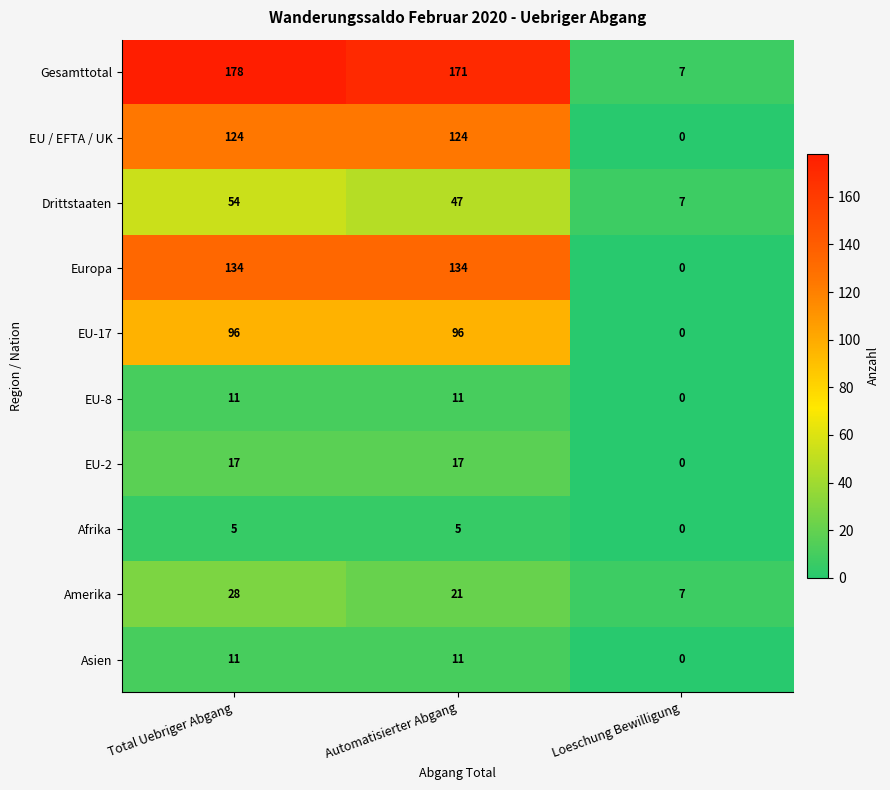

What value does the Gesamttotal series have at Automatisierter Abgang, to the nearest 50?

150